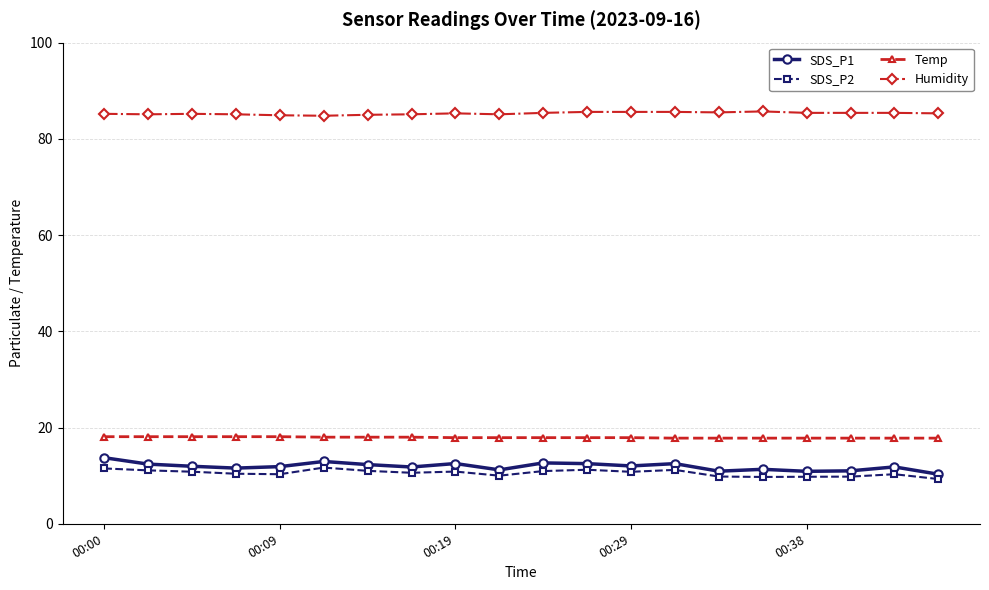

Which series has the largest total across all categories?

Humidity